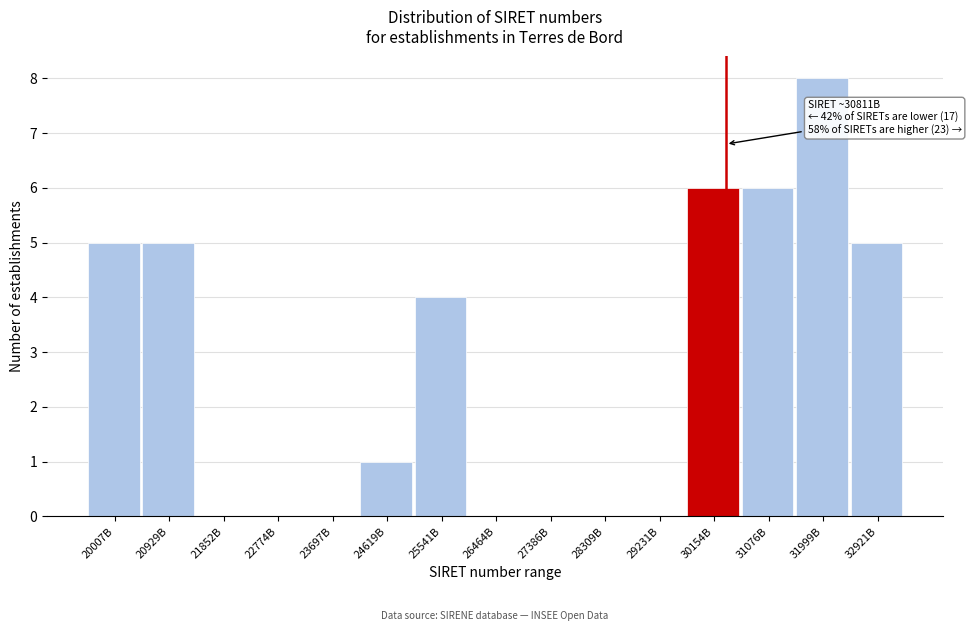

Reading left to right, list all the values displayed in this chart.

20007B=5	20929B=5	21852B=0	22774B=0	23697B=0	24619B=1	25541B=4	26464B=0	27386B=0	28309B=0	29231B=0	30154B=6	31076B=6	31999B=8	32921B=5